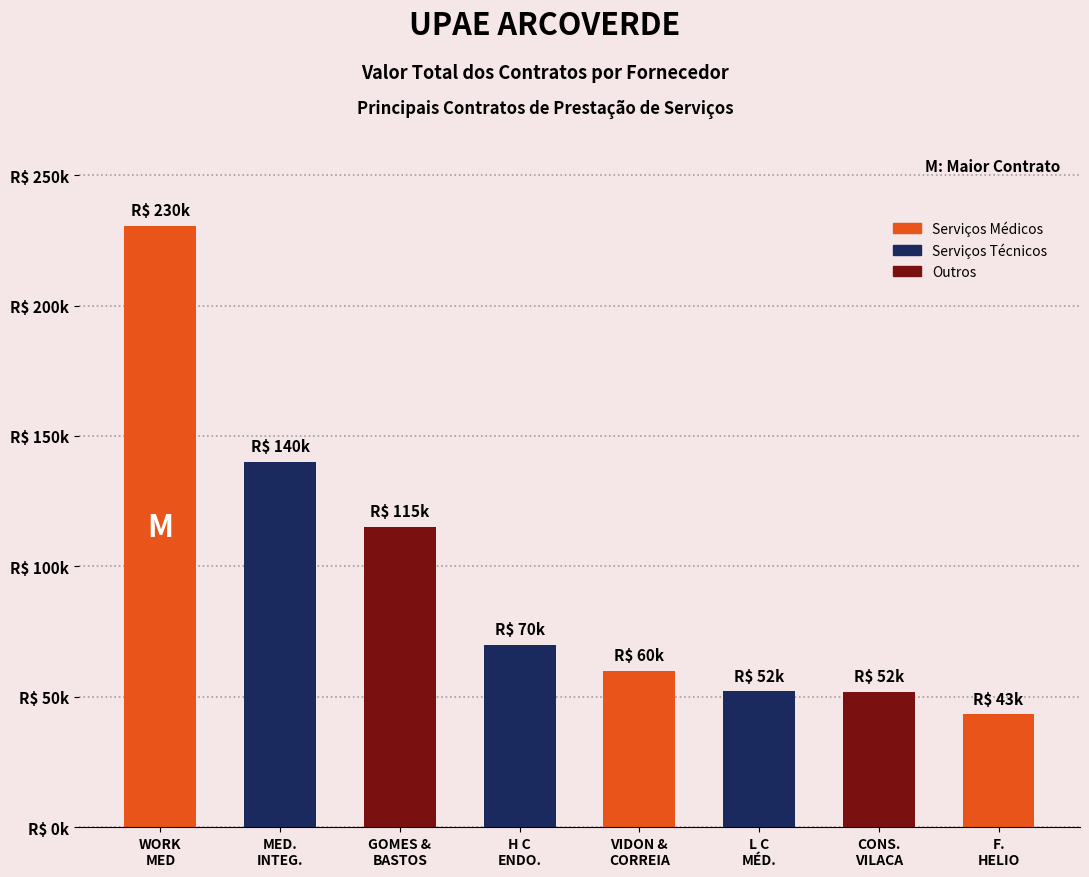

Reading left to right, what are all the values shown in this chart?

WORK
MED=230400	MED.
INTEG.=140000	GOMES &
BASTOS=115200	H C
ENDO.=70000	VIDON &
CORREIA=60000	L C
MÉD.=52000	CONS.
VILACA=51840	F.
HELIO=43200